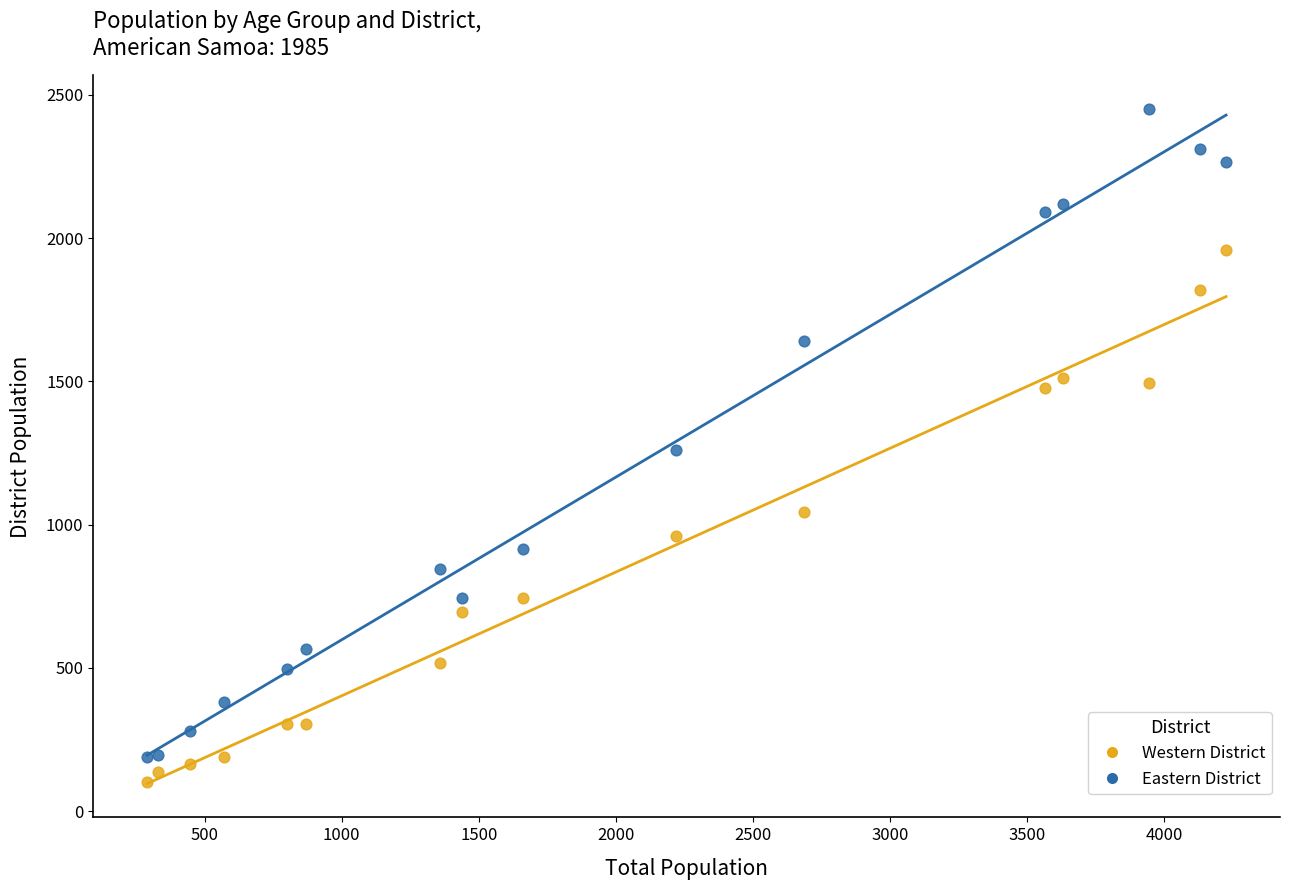

Which series reaches the minimum Y coordinate?

Western District